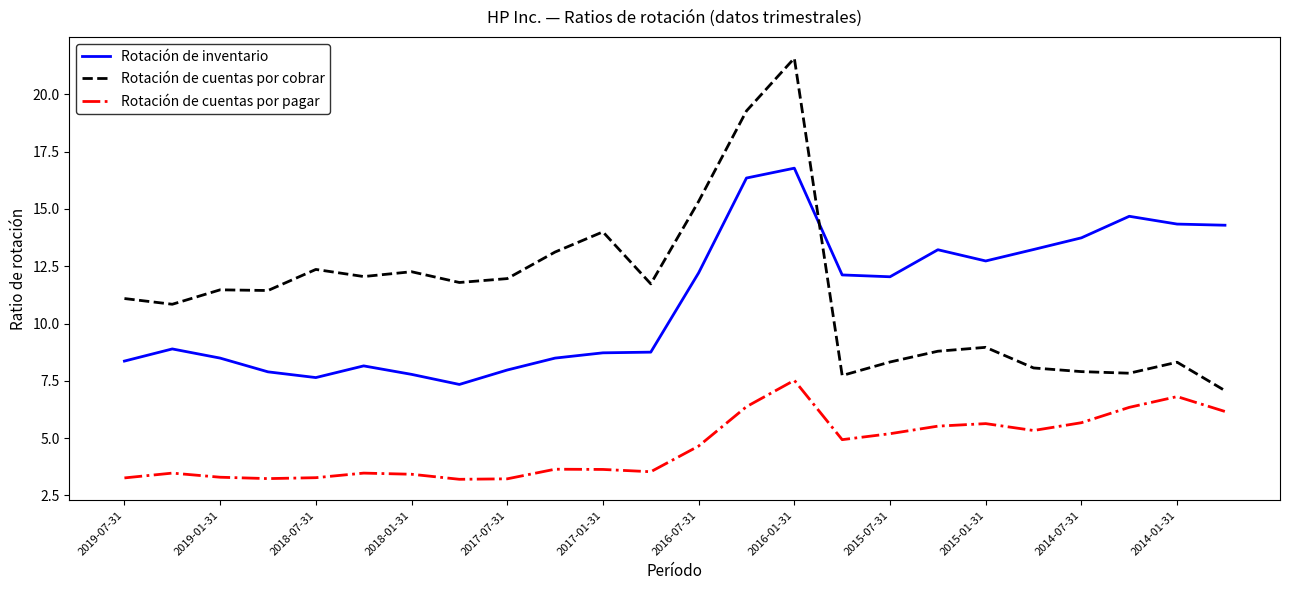

Which series has the widest spread of values?

Rotación de cuentas por cobrar